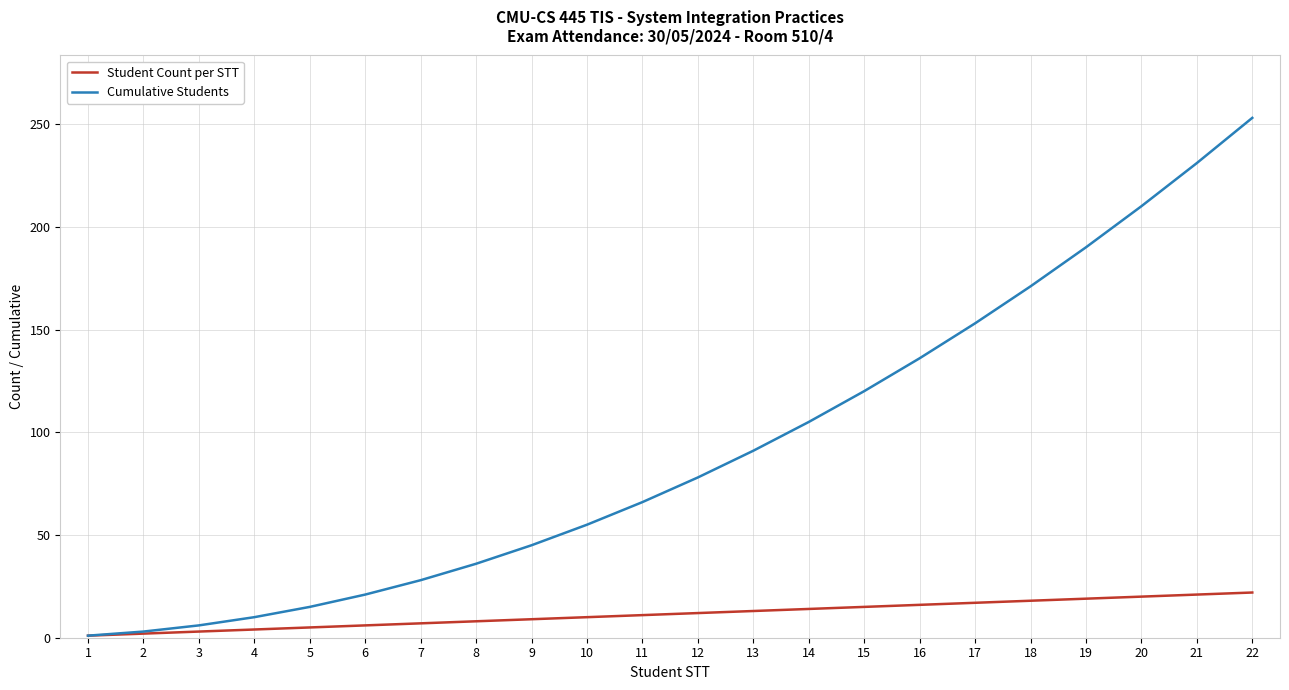

Which category has the highest value in the Cumulative Students series?

22